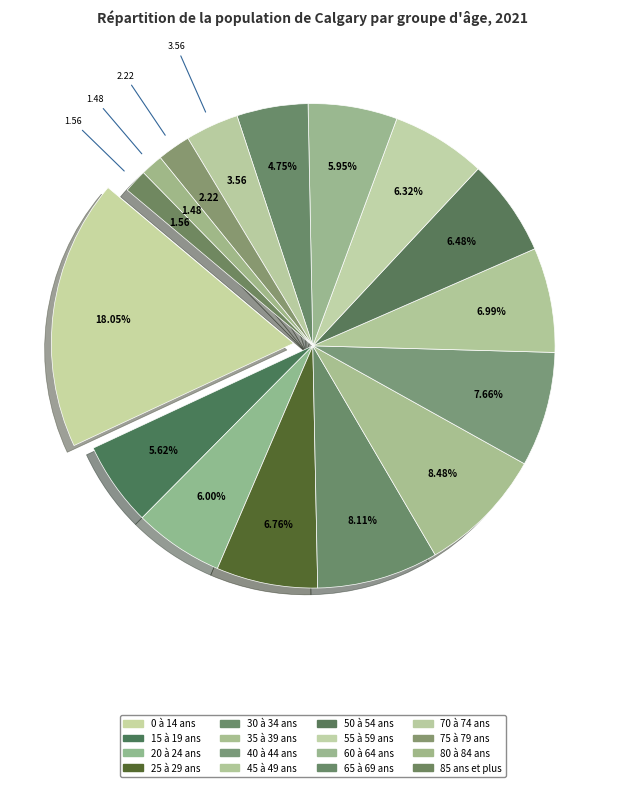

Is there a majority slice in this chart?

No